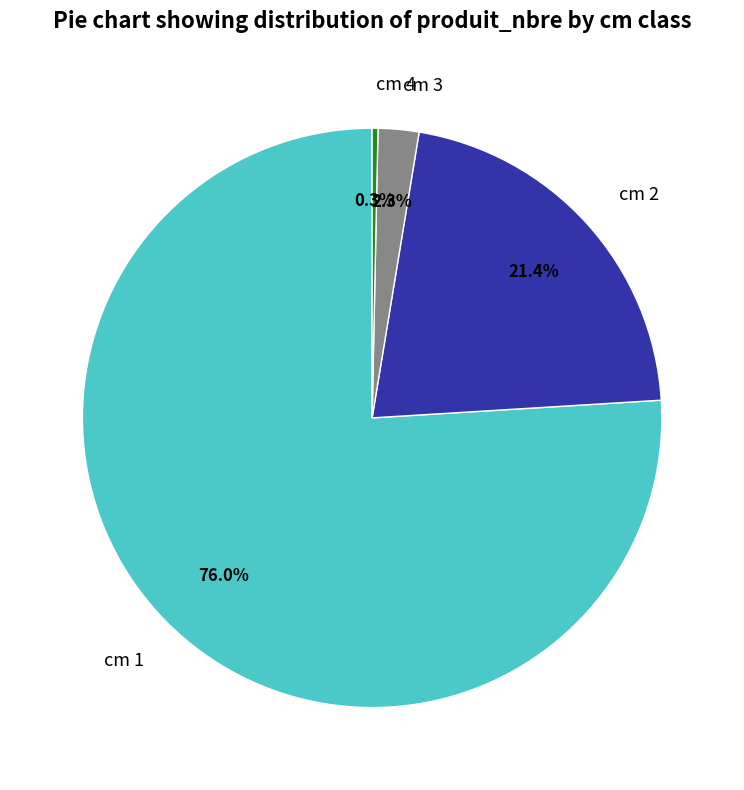

How much of the chart is everything except cm 2?

78.6%